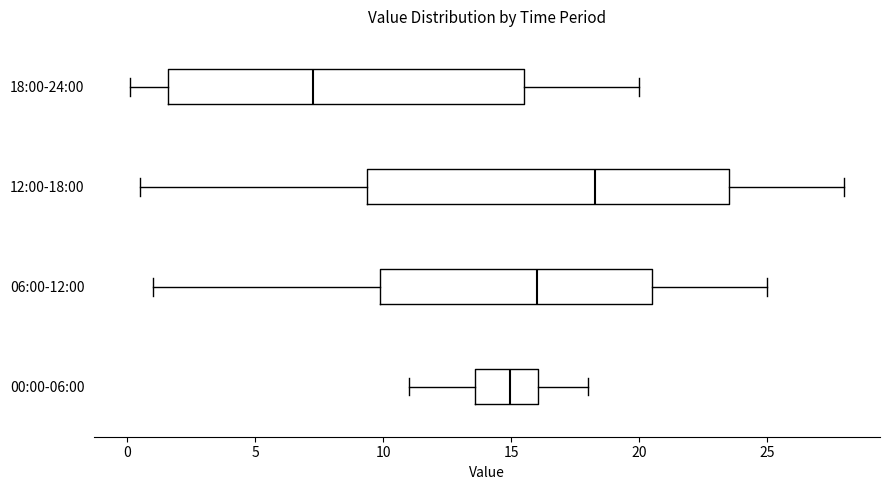

Reading bottom to top, transcribe this box plot: for each box, give where its median line is, the range the box spans, and where its two whiskers end, as read against the x-axis. The values are not printed on the chart, so give them approximately, as read against the axis.

00:00-06:00: median 15.0, box 13.5 to 16.0, whiskers 11.0 to 18.0
06:00-12:00: median 16.0, box 10.0 to 20.5, whiskers 1.0 to 25.0
12:00-18:00: median 18.5, box 9.5 to 23.5, whiskers 0.5 to 28.0
18:00-24:00: median 7.5, box 1.5 to 15.5, whiskers 0.0 to 20.0